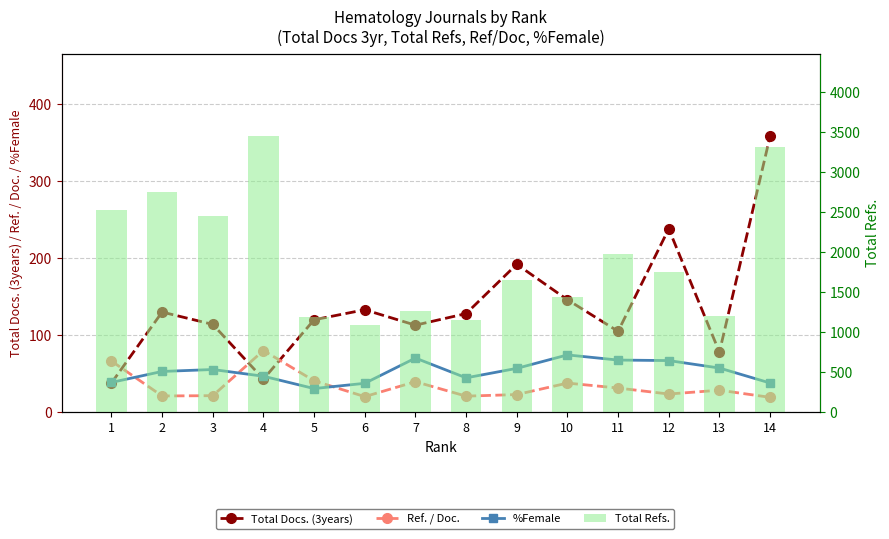

Between 7 and 9, which is larger?

9